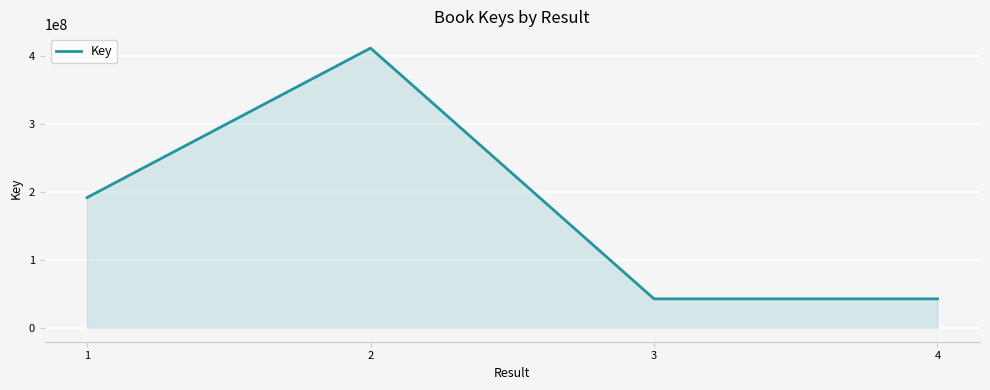

What is the difference between the maximum and minimum values?

369069519